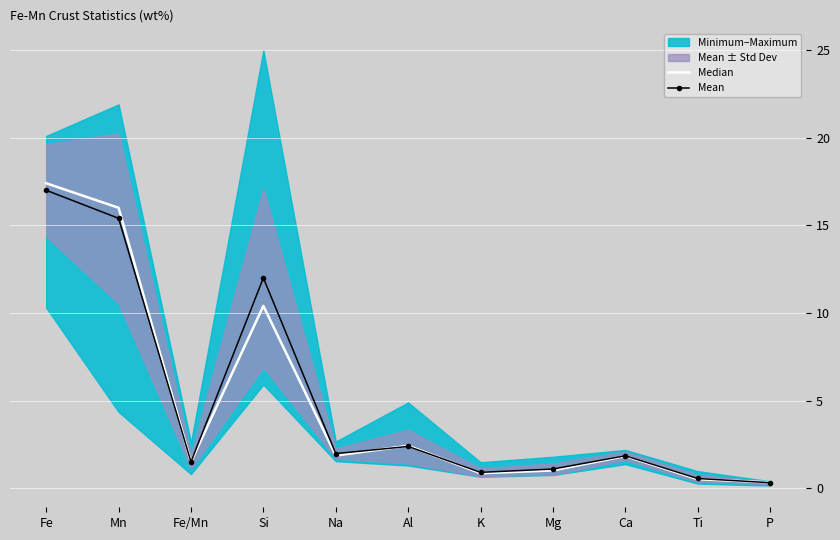

Reading left to right, extract all data points from this chart.

Median: Fe=17.4	Mn=16.0	Fe/Mn=1.5	Si=10.4	Na=1.9	Al=2.4	K=0.8	Mg=1.0	Ca=1.8	Ti=0.5	P=0.3
Mean: Fe=17.0	Mn=15.4	Fe/Mn=1.5	Si=12.0	Na=2.0	Al=2.4	K=0.9	Mg=1.1	Ca=1.9	Ti=0.6	P=0.3